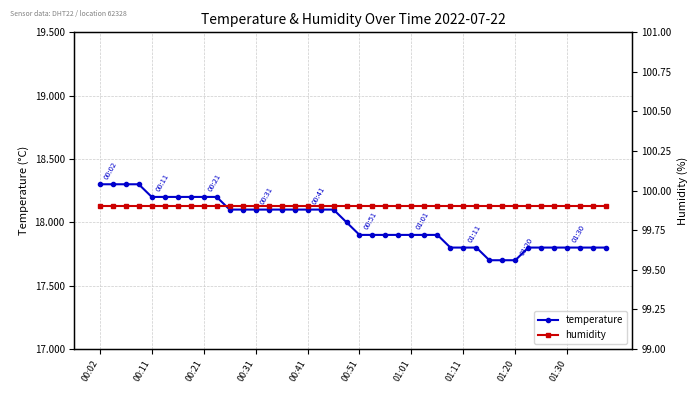

Rank the series at 14 from lowest to highest value.

temperature, humidity